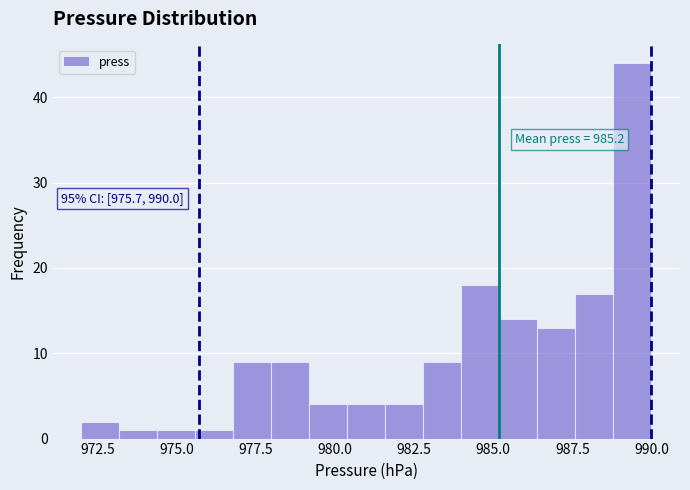

Around what value on the x-axis is the tallest bar? Give the approximate position of its centre, as read against the axis.

989.5